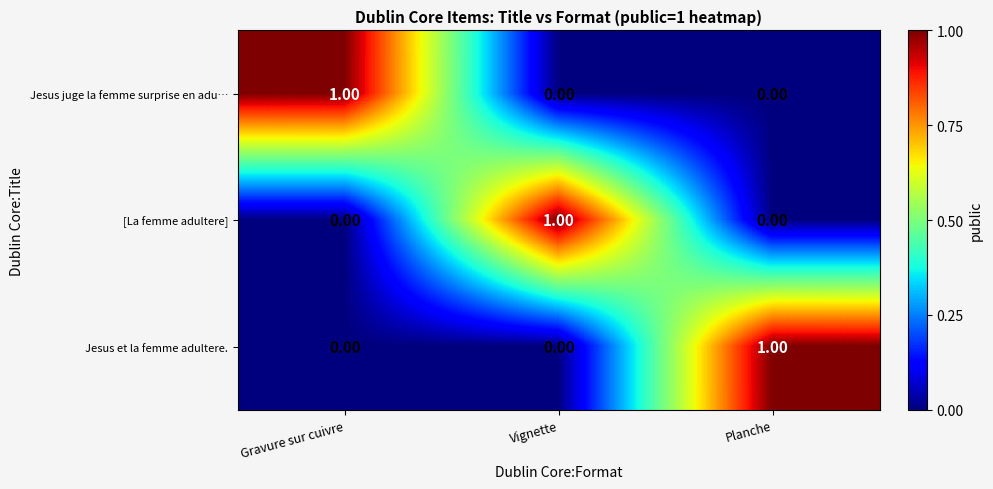

What is the total value across all series at Gravure sur cuivre?

1